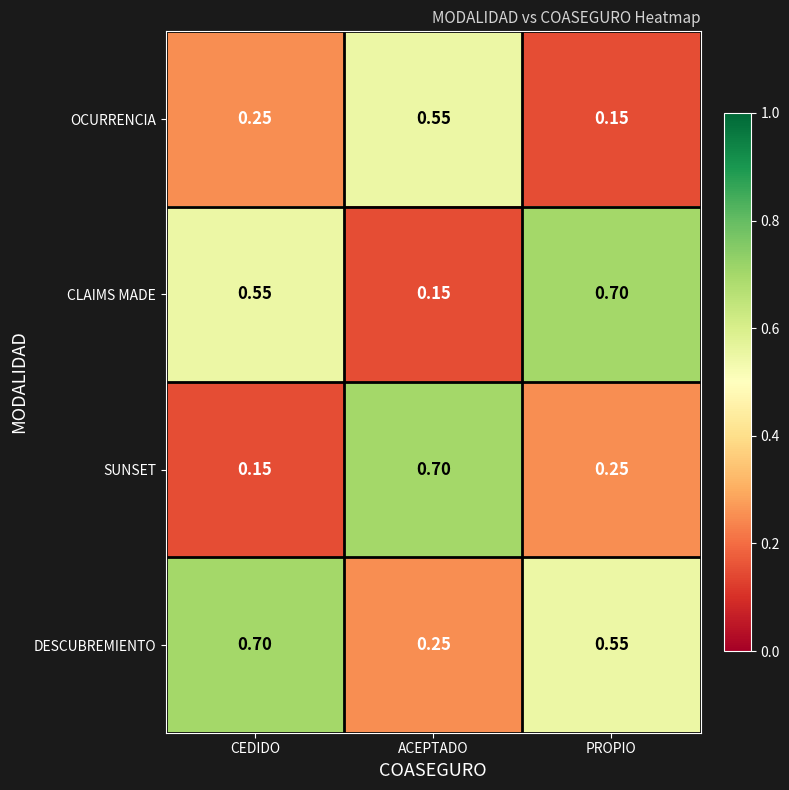

Where is DESCUBREMIENTO nearest to the value 0?

ACEPTADO